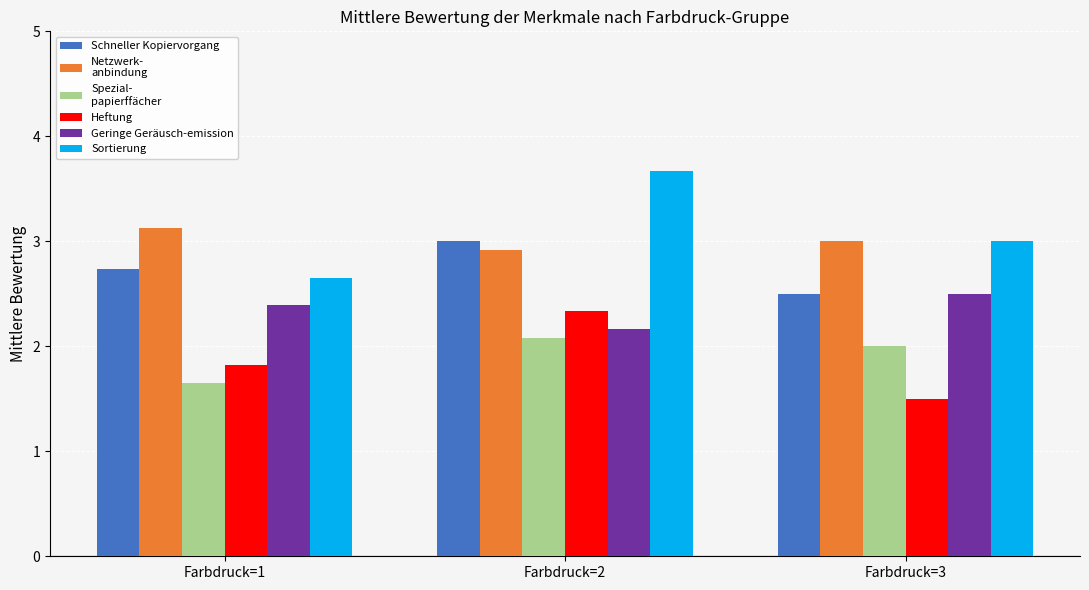

What is the total value across all series at Farbdruck=3?

14.5